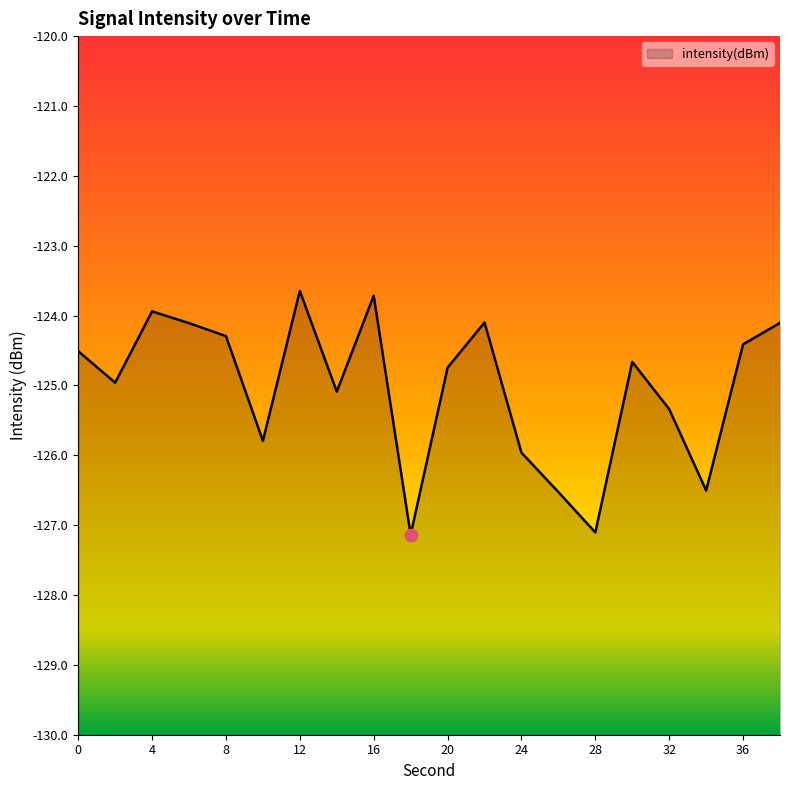

Which has a higher value, 10 or 22?

22